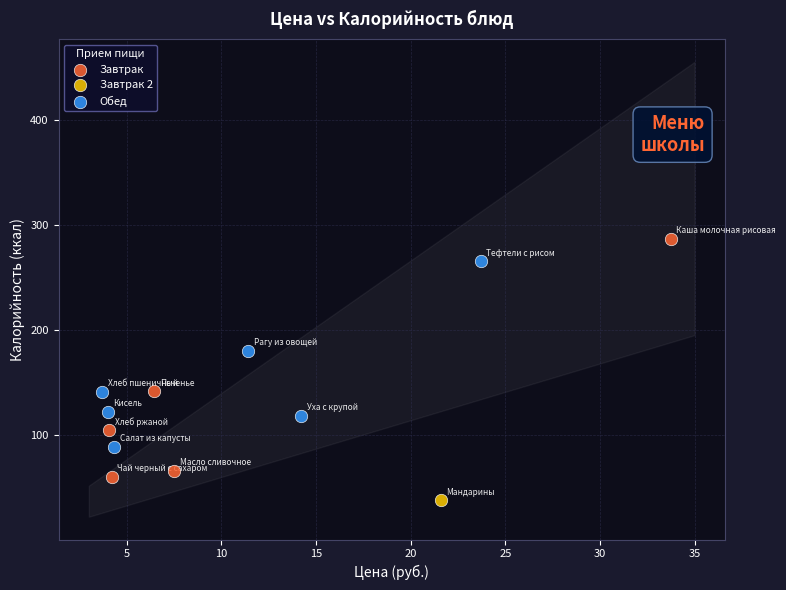

Which series contains the lowest Y value?

Завтрак 2